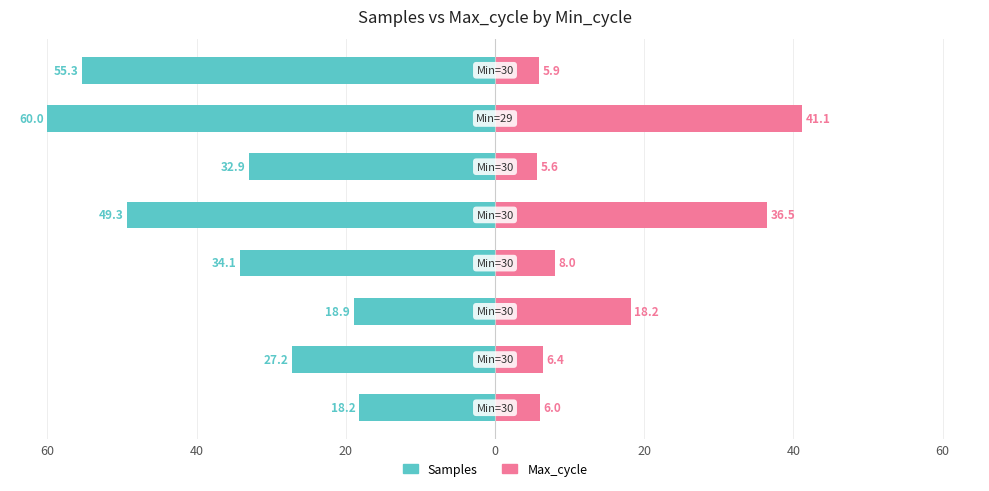

Which series changed the most between 0 and 7?

Samples